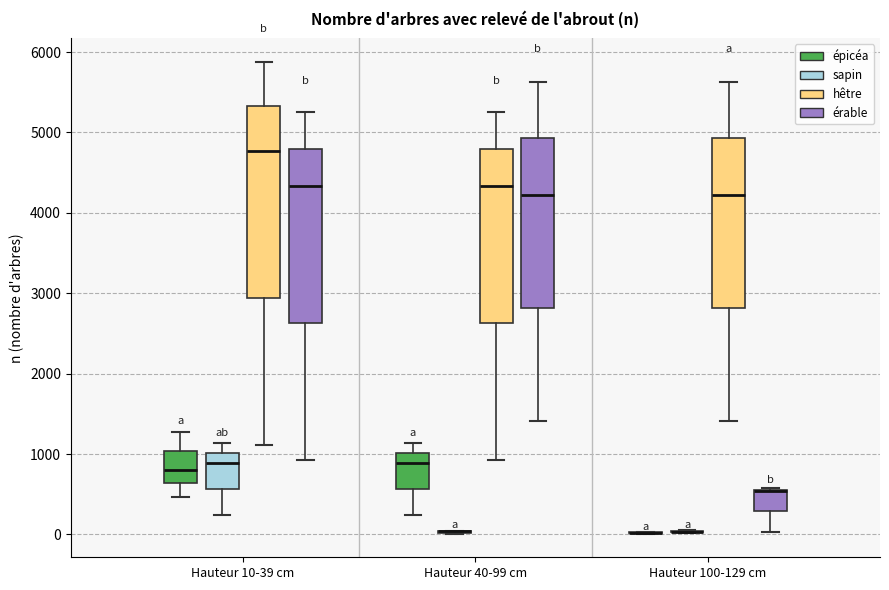

Reading left to right, transcribe this box plot: for each box, give where its median line is, the range the box spans, and where its two whiskers end, as read against the y-axis. The values are not printed on the chart, so give them approximately, as read against the axis.

Hauteur 10-39 cm (épicéa): median 800, box 600 to 1000, whiskers 500 to 1300
Hauteur 10-39 cm (sapin): median 900, box 600 to 1000, whiskers 200 to 1100
Hauteur 10-39 cm (hêtre): median 4800, box 2900 to 5300, whiskers 1100 to 5900
Hauteur 10-39 cm (érable): median 4300, box 2600 to 4800, whiskers 900 to 5300
Hauteur 40-99 cm (épicéa): median 900, box 600 to 1000, whiskers 200 to 1100
Hauteur 40-99 cm (sapin): box collapsed to a line at 0, whiskers 0 to 0
Hauteur 40-99 cm (hêtre): median 4300, box 2600 to 4800, whiskers 900 to 5300
Hauteur 40-99 cm (érable): median 4200, box 2800 to 4900, whiskers 1400 to 5600
Hauteur 100-129 cm (épicéa): box collapsed to a line at 0, whiskers 0 to 0
Hauteur 100-129 cm (sapin): box collapsed to a line at 0, whiskers 0 to 100
Hauteur 100-129 cm (hêtre): median 4200, box 2800 to 4900, whiskers 1400 to 5600
Hauteur 100-129 cm (érable): median 500 (drawn on the box's upper edge), box 300 to 600, whiskers 0 to 600